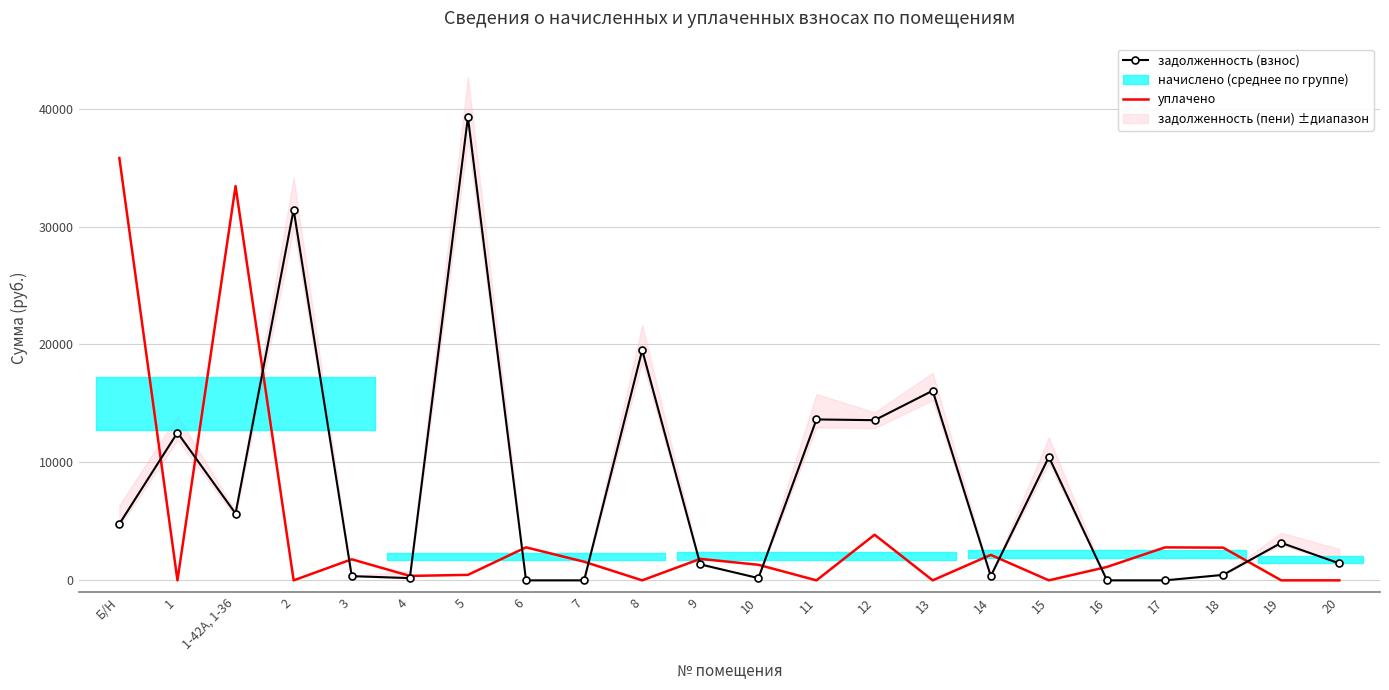

Between which two adjacent categories do уплачено and задолженность (взнос) first intersect?

Б/Н and 1